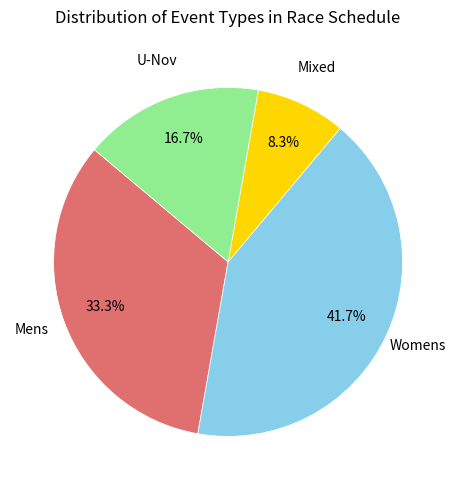

Does any single category account for the majority?

No